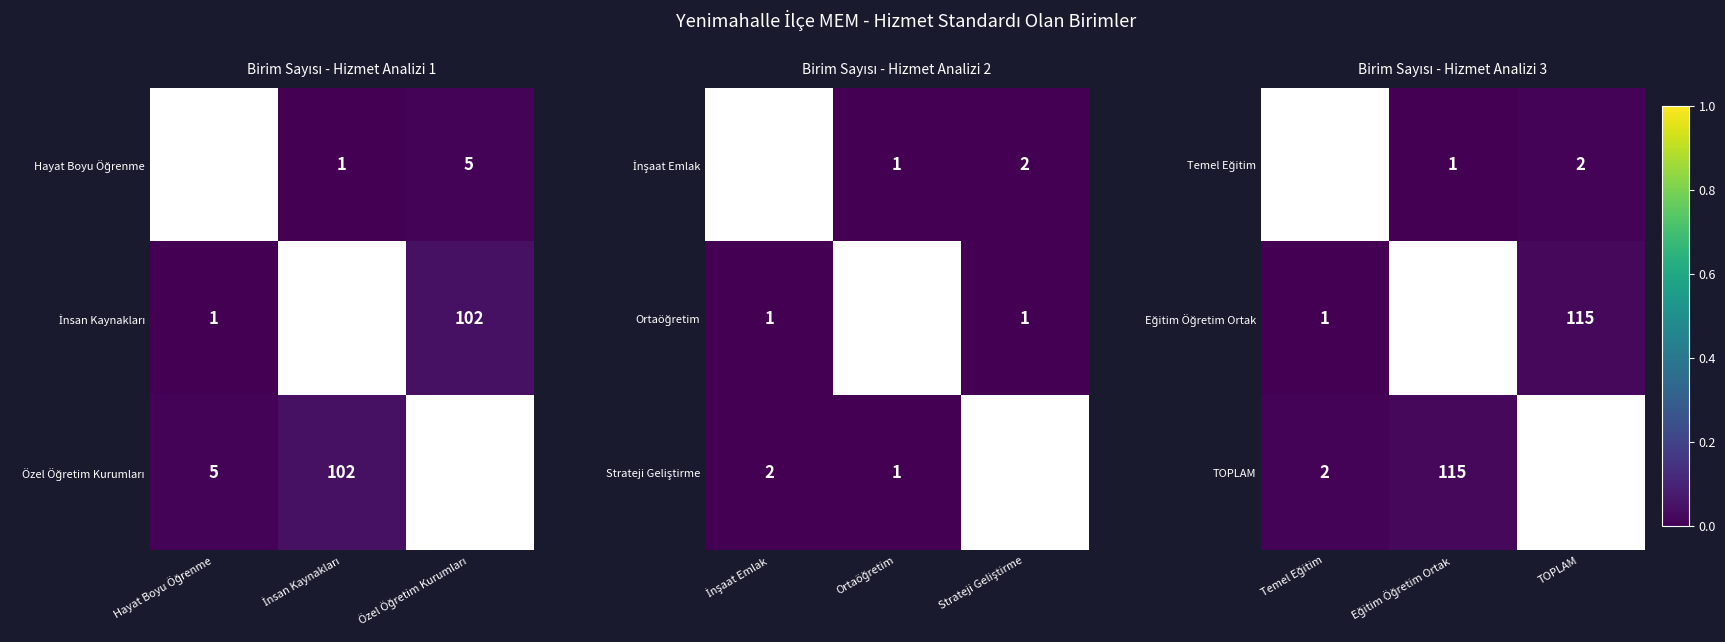

Which series changed the most between Eğitim Öğretim Ortak and TOPLAM?

Temel Eğitim